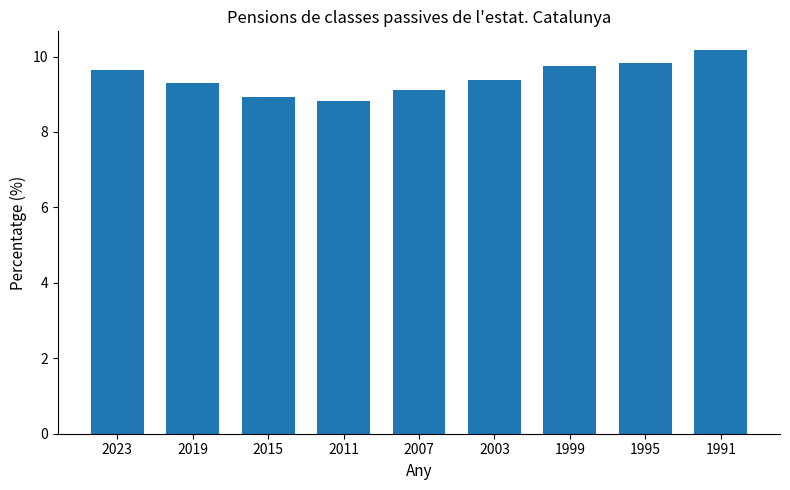

Are the bars grouped side by side (vs. stacked)?

No